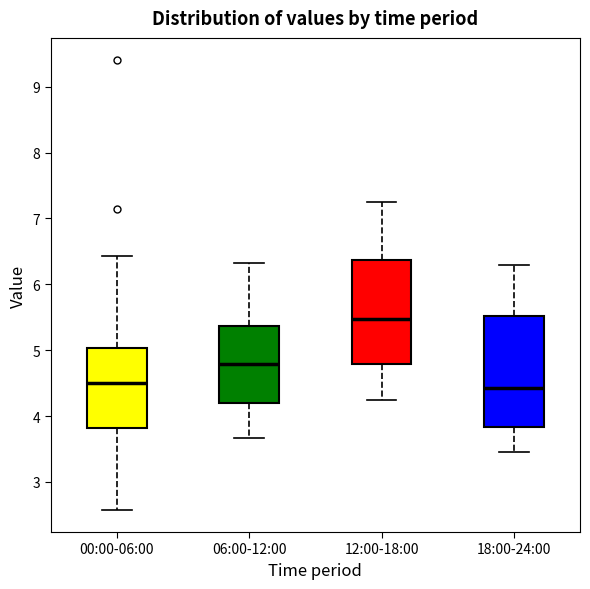

Which box is the tallest, from its lower edge to its upper edge?

18:00-24:00